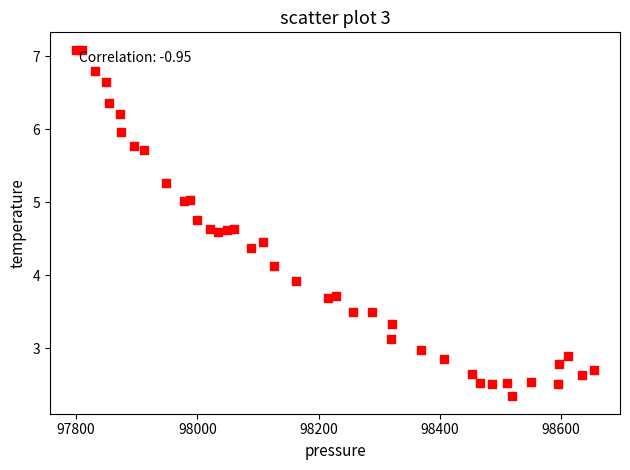

What is the range of X values (max minus min)?

854.3